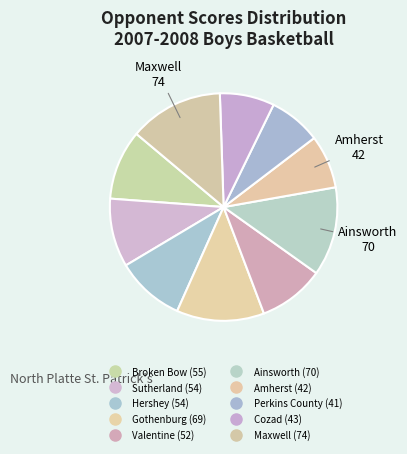

Count the number of slices in the pie.

10